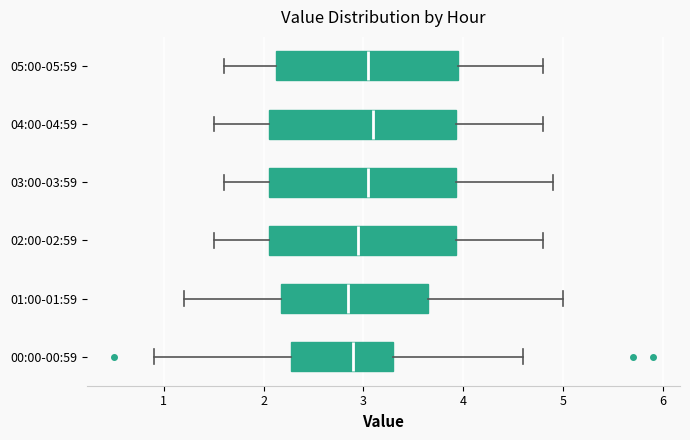

Reading bottom to top, read every box against the x-axis: the position of its median line, the range the box covers, and the ends of its whiskers. The values are not printed on the chart, so give them approximately, as read against the axis.

00:00-00:59: median 2.9, box 2.3 to 3.3, whiskers 0.9 to 4.6
01:00-01:59: median 2.9, box 2.2 to 3.7, whiskers 1.2 to 5.0
02:00-02:59: median 3.0, box 2.1 to 3.9, whiskers 1.5 to 4.8
03:00-03:59: median 3.1, box 2.1 to 3.9, whiskers 1.6 to 4.9
04:00-04:59: median 3.1, box 2.1 to 3.9, whiskers 1.5 to 4.8
05:00-05:59: median 3.1, box 2.1 to 4.0, whiskers 1.6 to 4.8